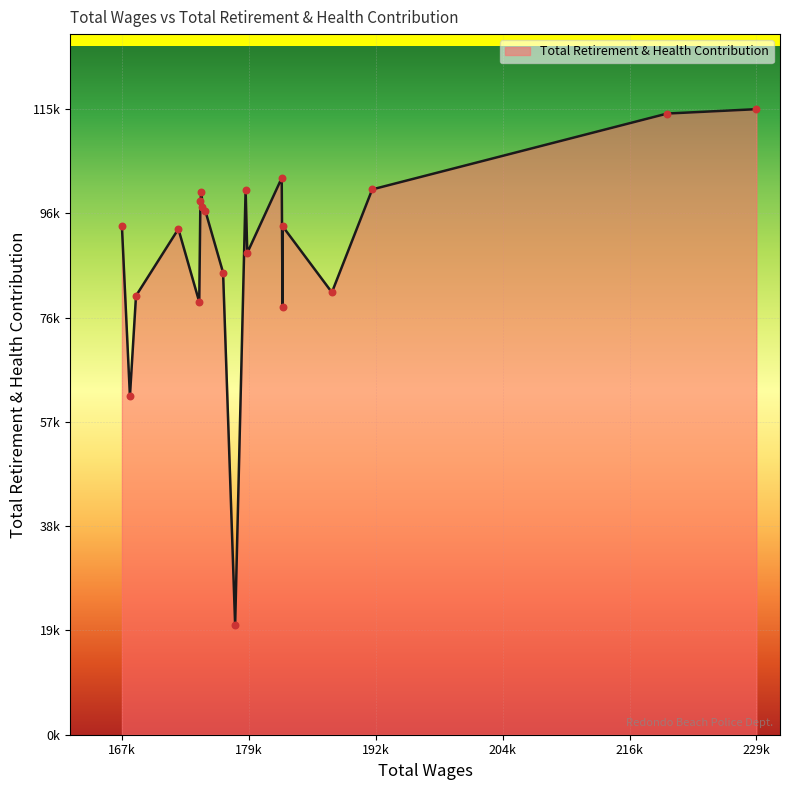

Does the chart have visible grid lines?

Yes